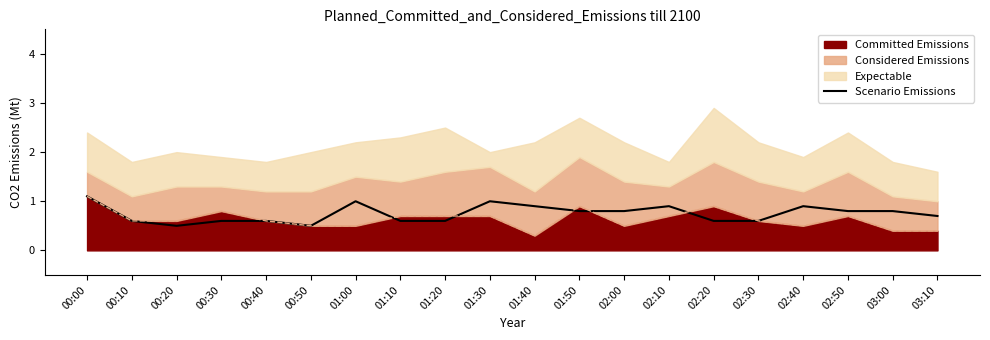

At which category does the data reach its first local valley?

00:20